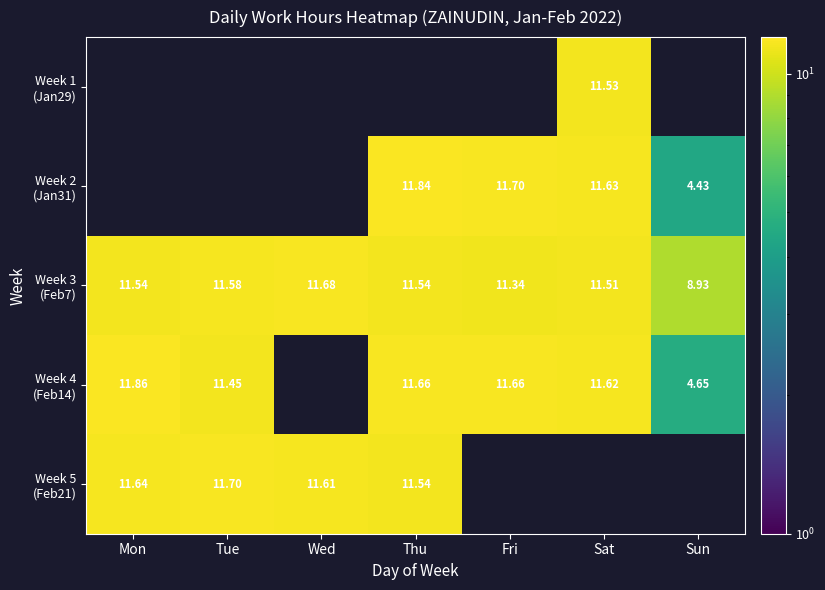

Rank the series at Wed from highest to lowest value.

Week 3 (Feb7), Week 5 (Feb21), Week 1 (Jan29), Week 2 (Jan31), Week 4 (Feb14)